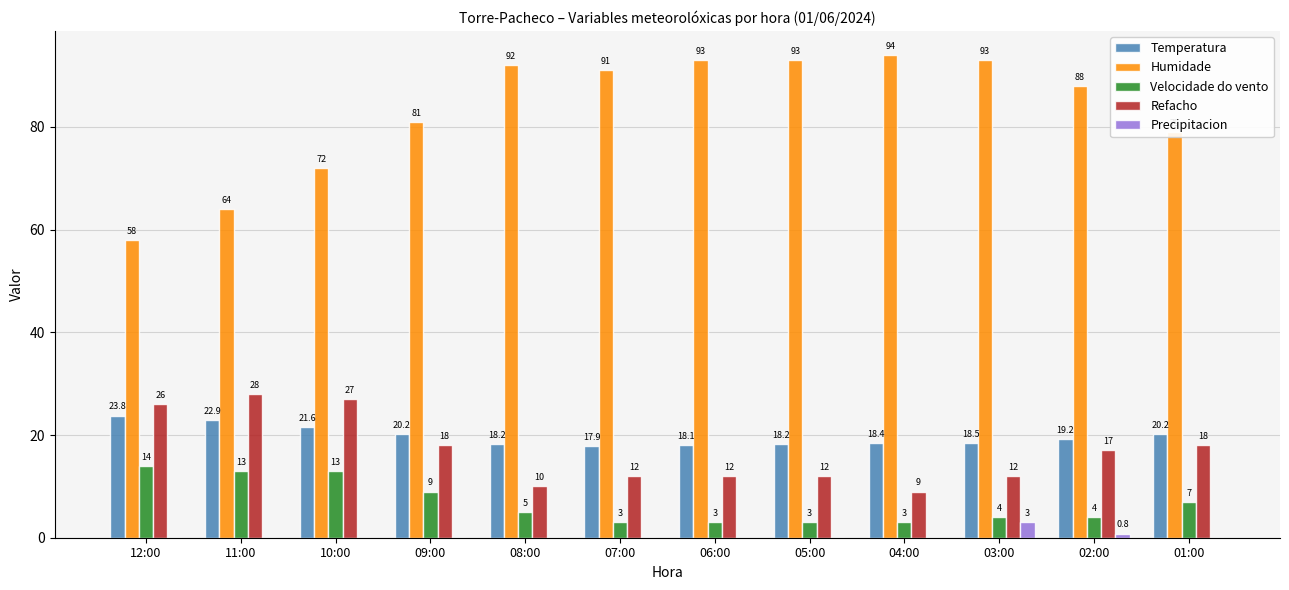

Which series changed the most between 05:00 and 03:00?

Precipitacion